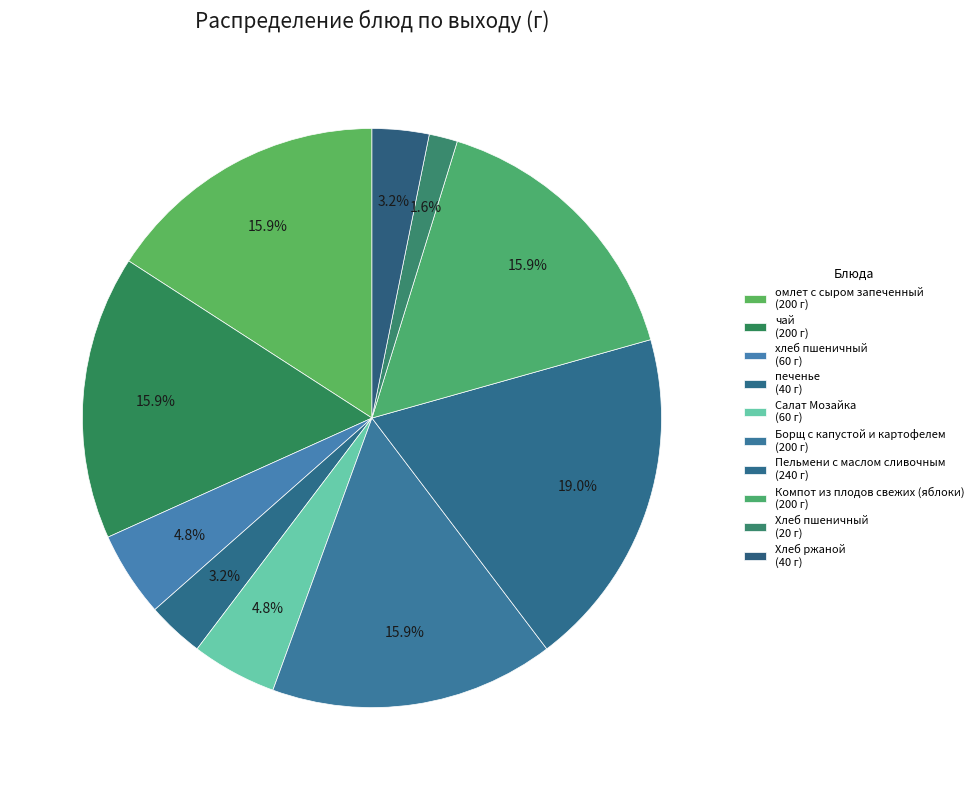

How many segments does this pie chart have?

10